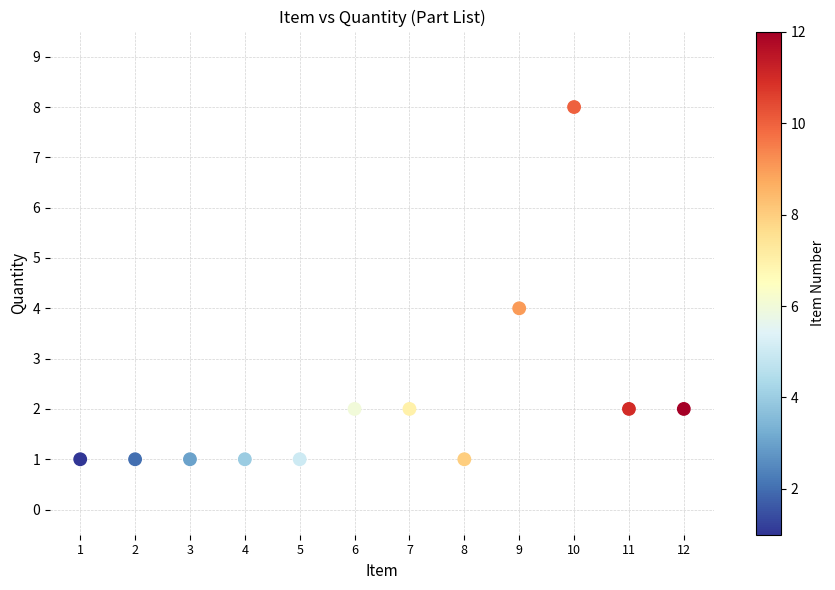

What is the average X value?

6